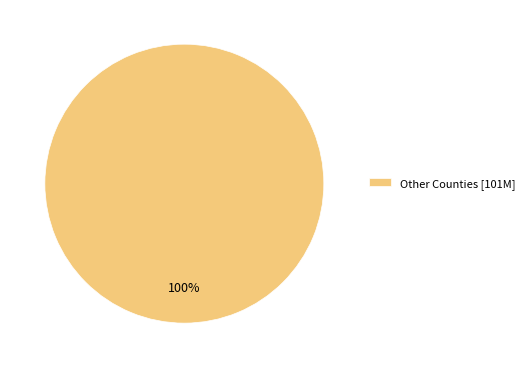

Is it true that Other Counties [101M] is 86% of the pie?

False